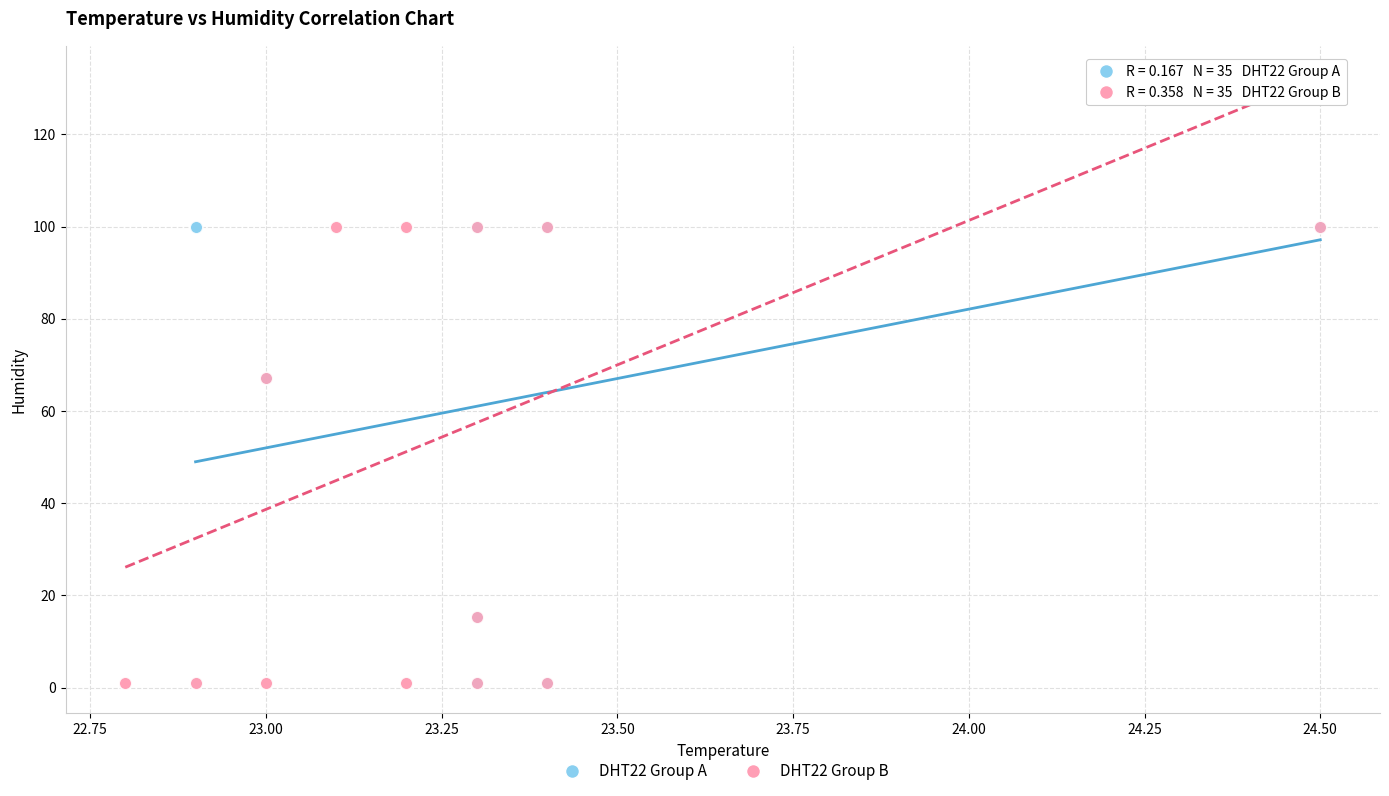

What are all the series names shown in the legend?

DHT22 Group A, DHT22 Group B